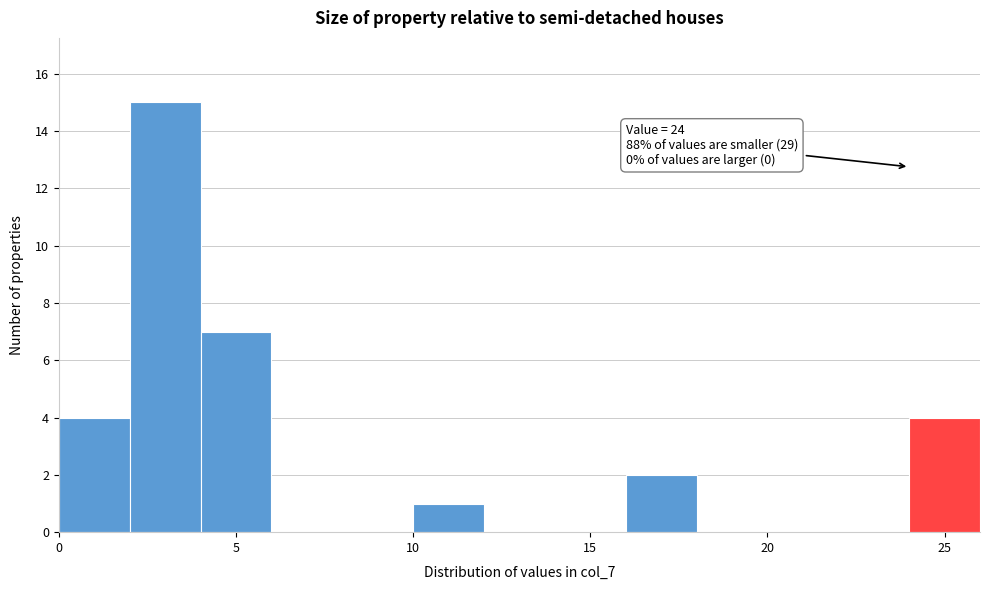

Over which range of the x-axis is the bar tallest?

2 to 4